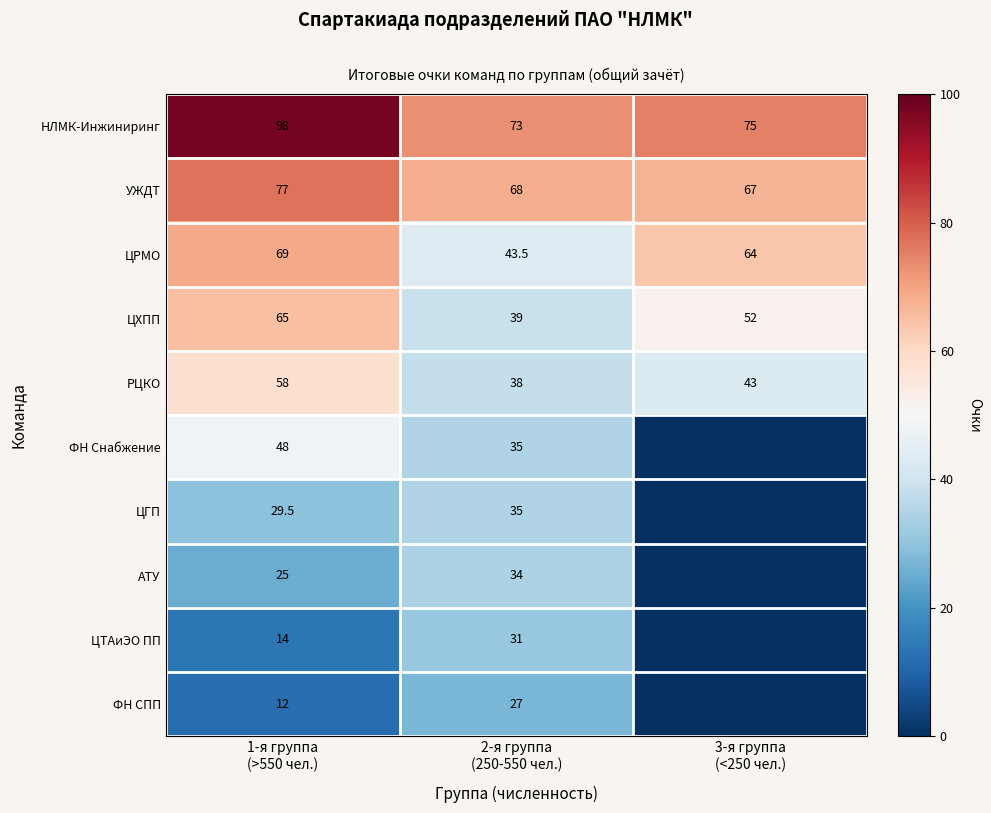

At which category is the sum across all series the highest?

1-я группа
(>550 чел.)